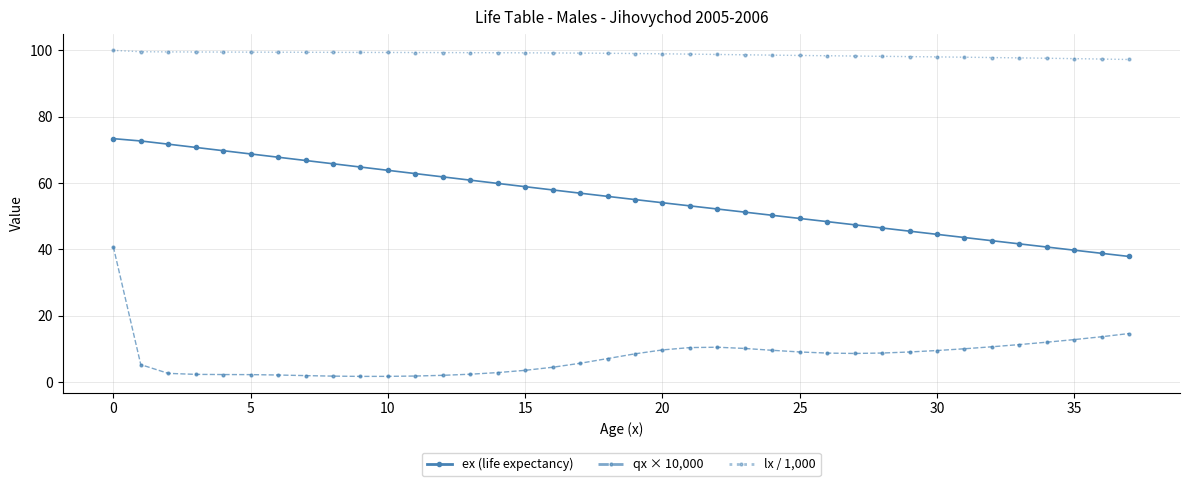

What is the minimum value for lx / 1,000?

97.2